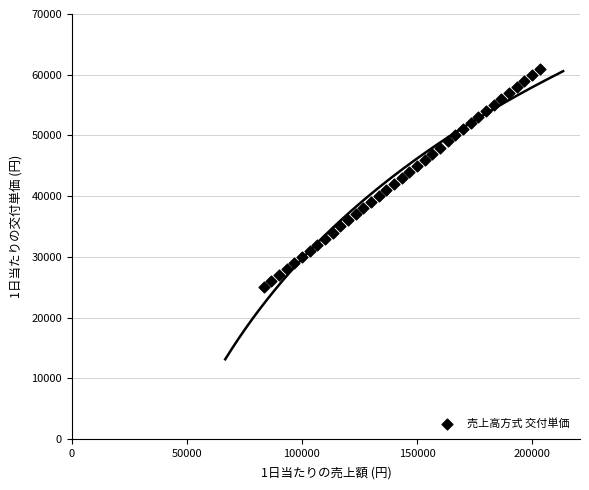

What is the range of Y values (max minus min)?

36000